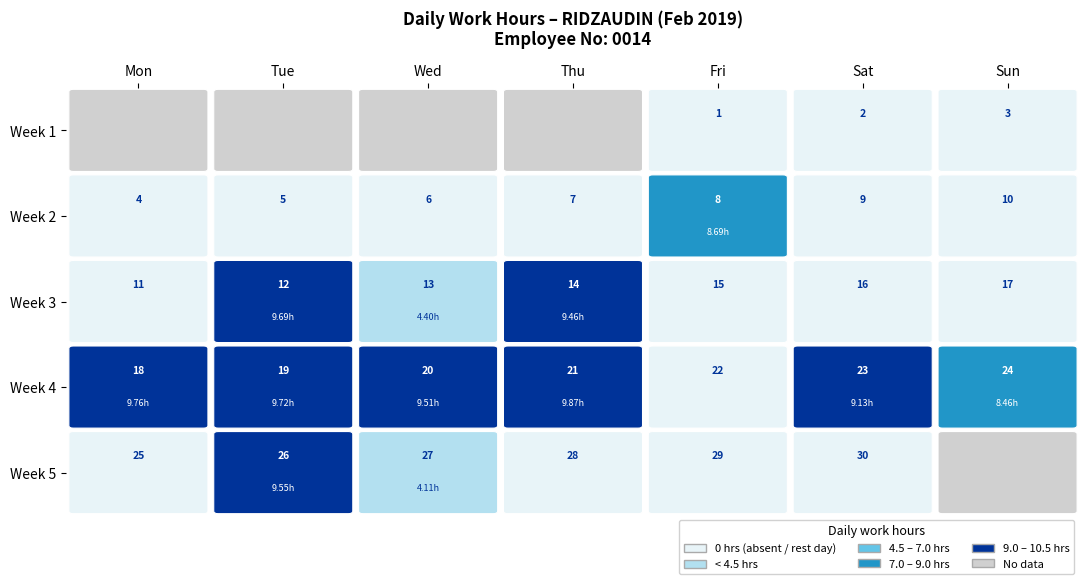

What is the maximum value shown in the chart?

9.9